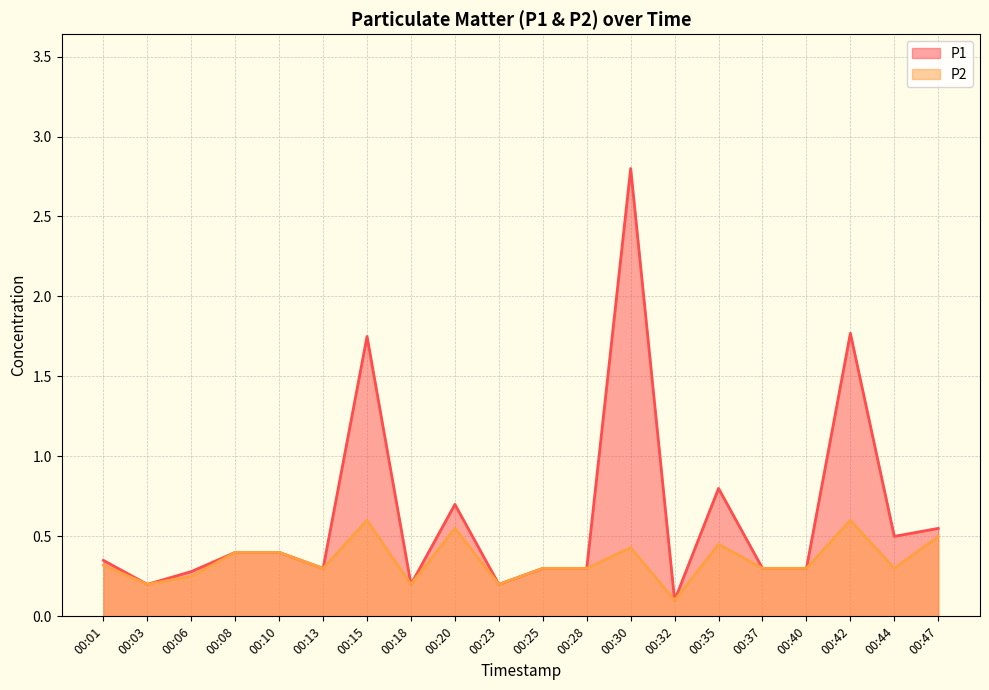

Does the chart display data point markers on the line(s)?

No